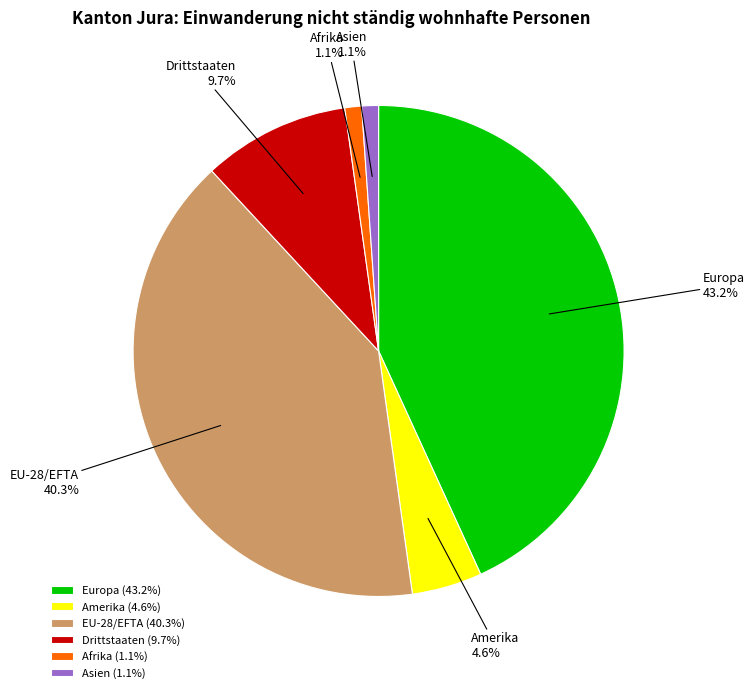

Which category has the biggest portion of the pie?

Europa